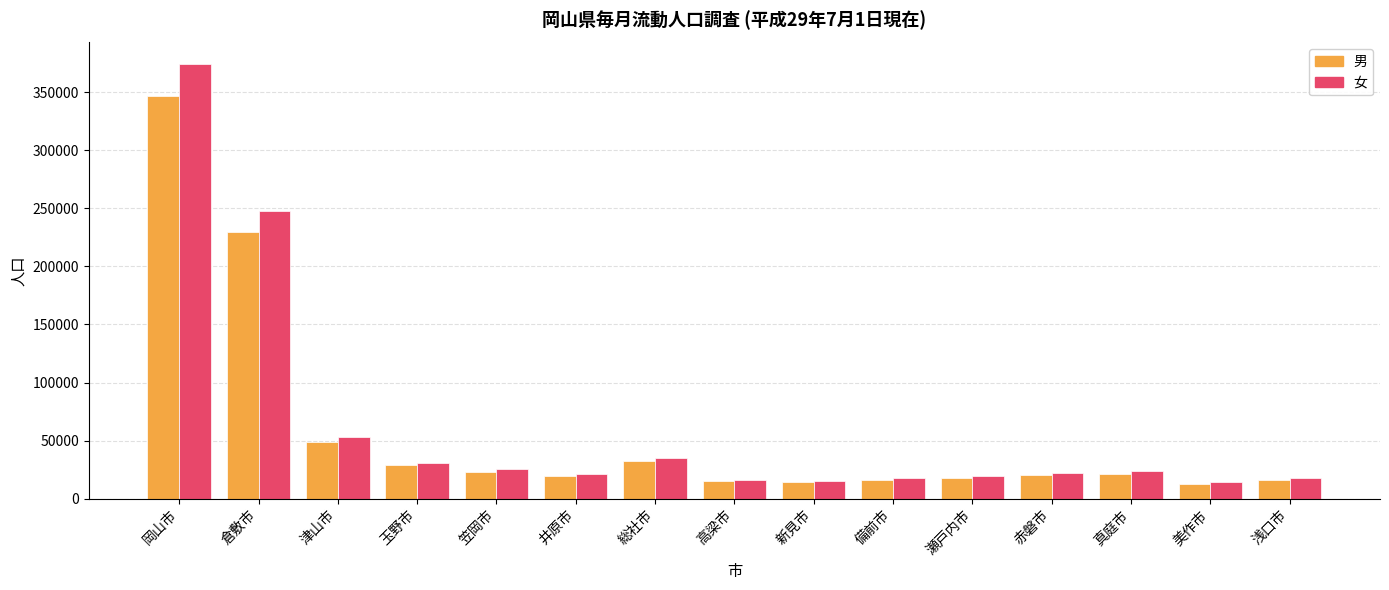

The 女 series shows 3699 at 浅口市. True or false?

False